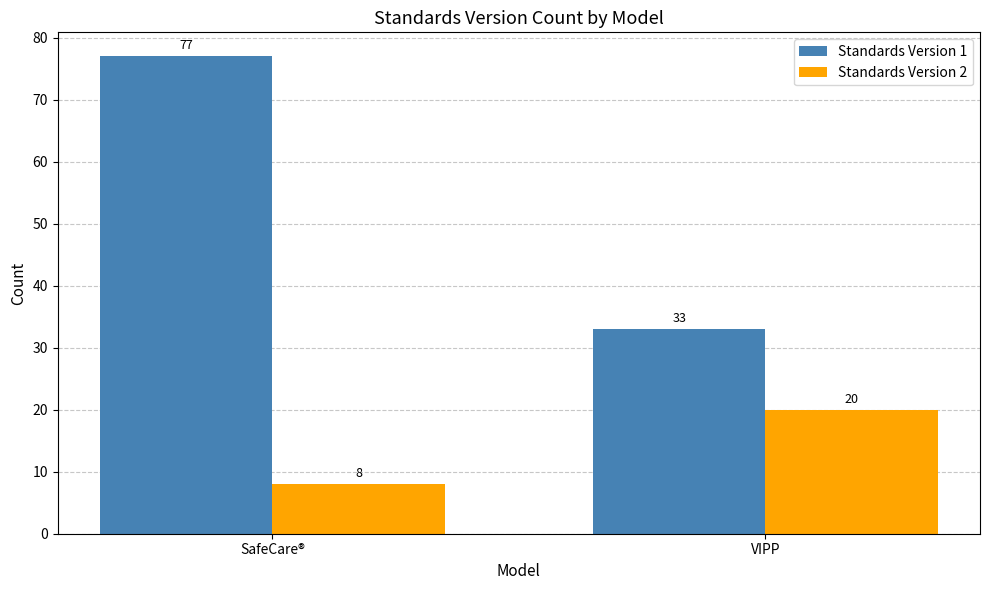

Rank the series by their average value, from highest to lowest.

Standards Version 1, Standards Version 2